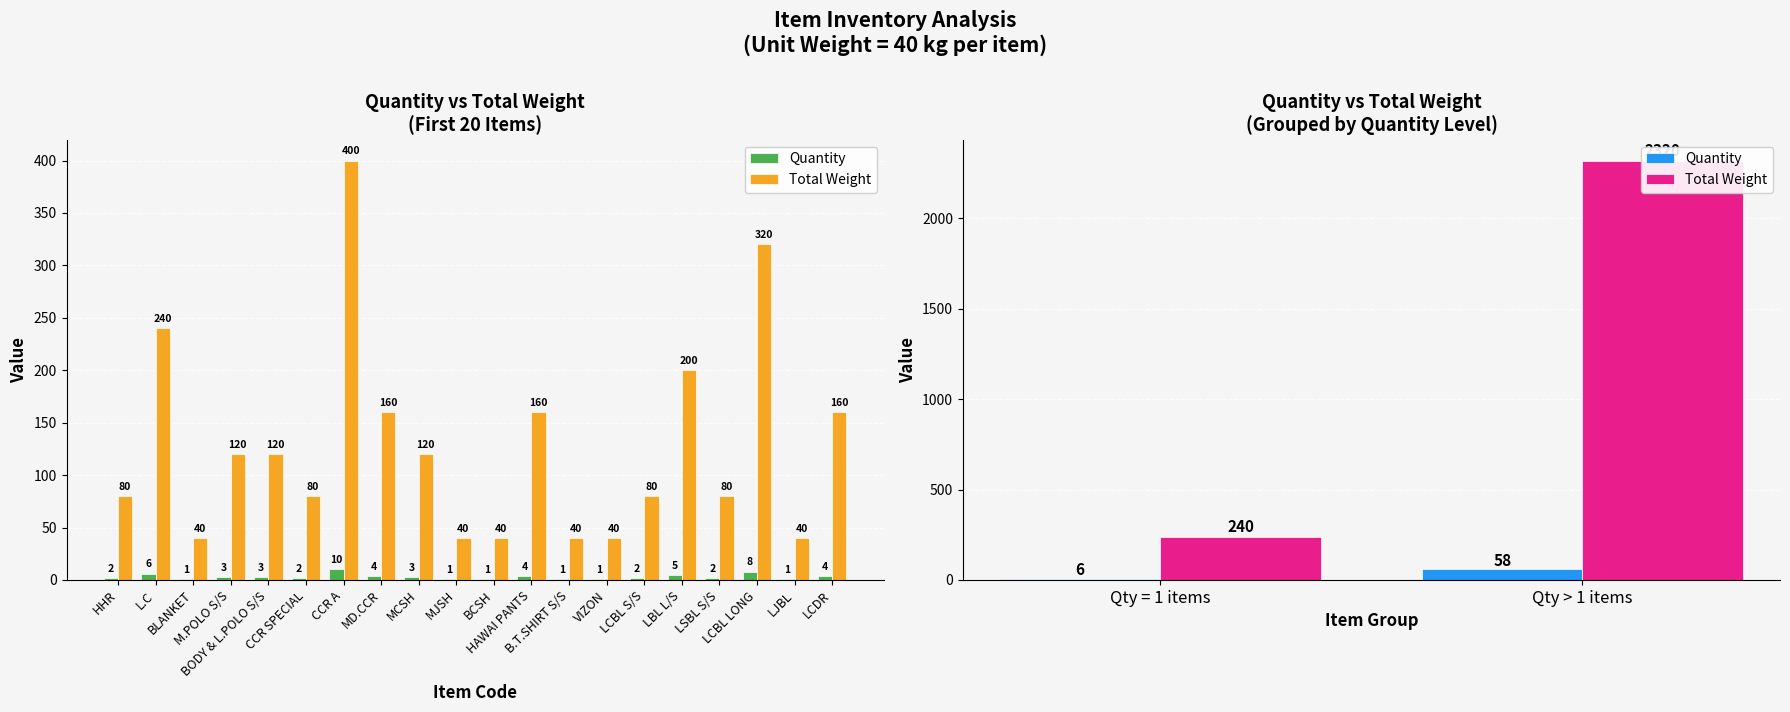

What are all the series names shown in the legend?

Quantity, Total Weight